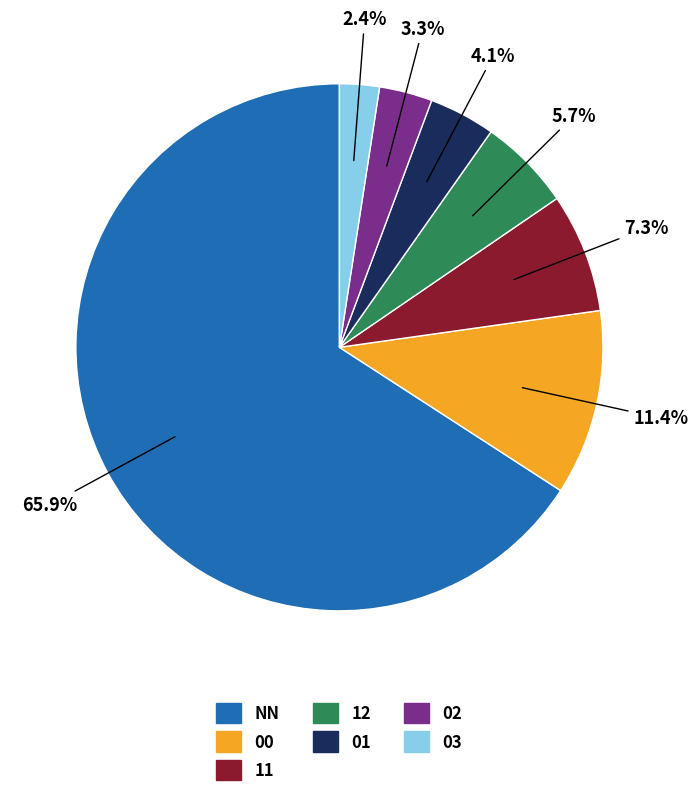

What percentage is the 00 slice, to the nearest percent?

11%